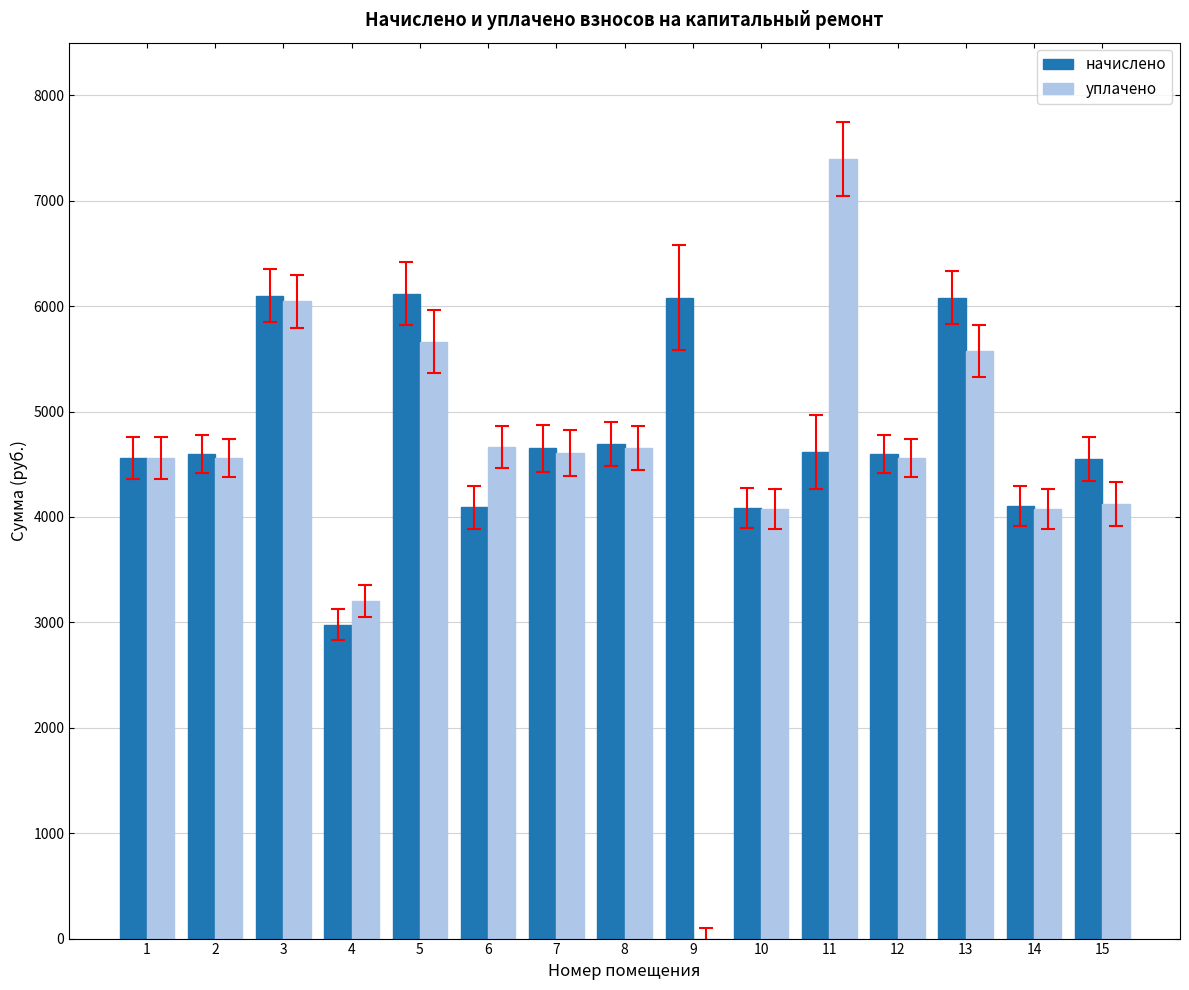

How many values in уплачено are above zero?

14